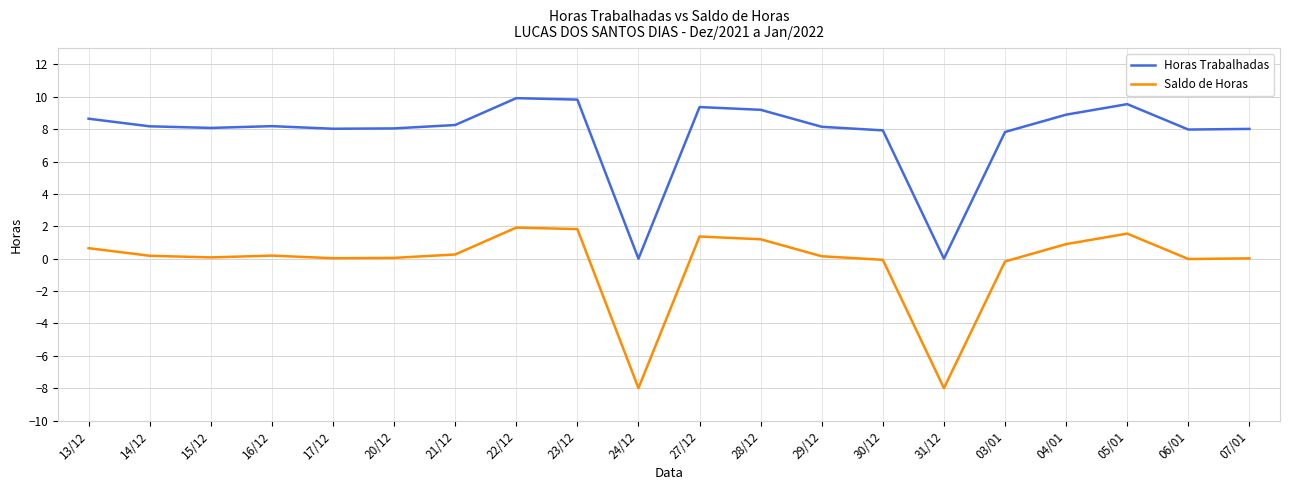

Is this an area chart (filled region under the line)?

No